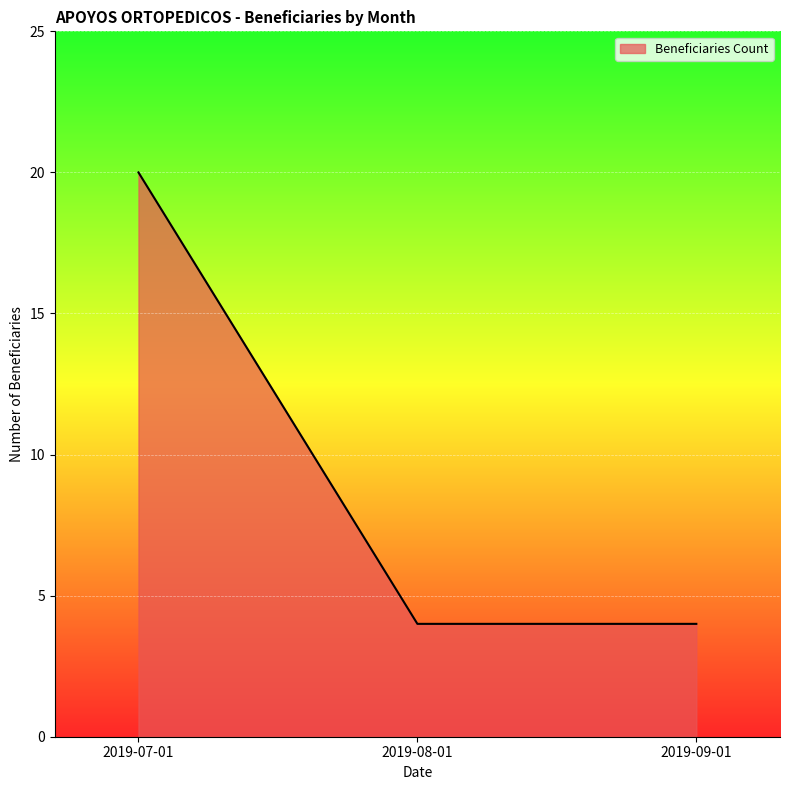

True or false: the data shows 20 at 2019-07-01.

True